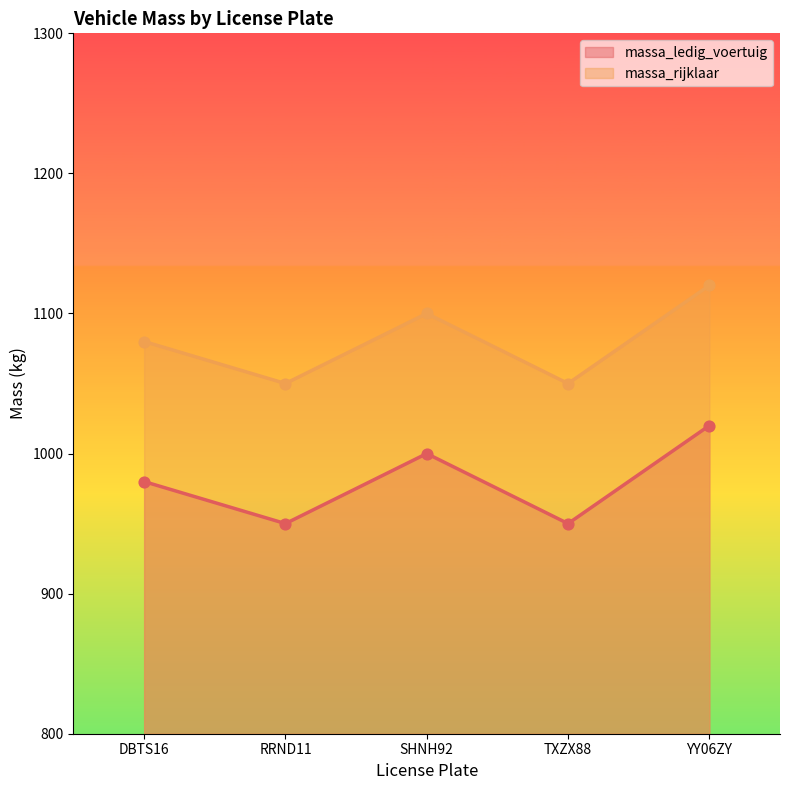

Which series has the widest spread of Y values?

massa_ledig_voertuig